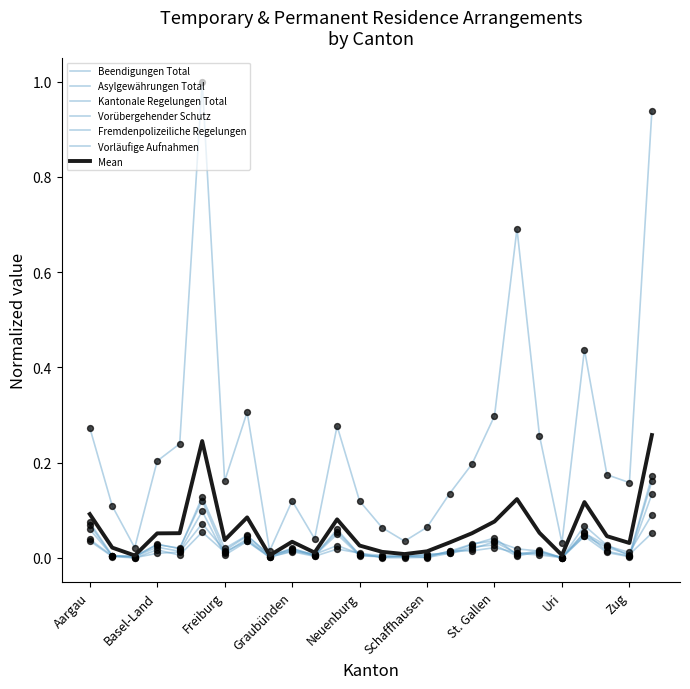

Does the chart have visible grid lines?

No